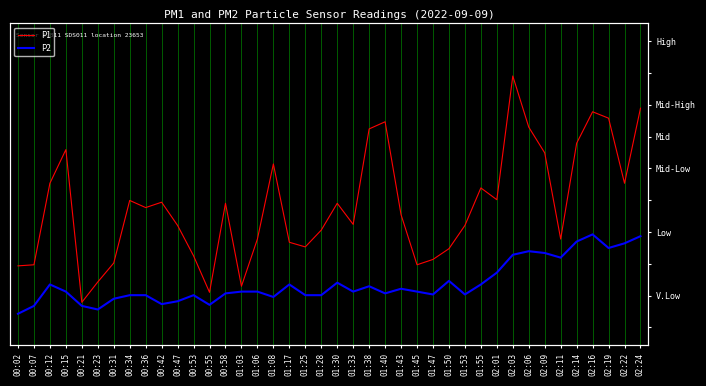

True or false: P2 has more than 2 points higher than both neighbors.

True